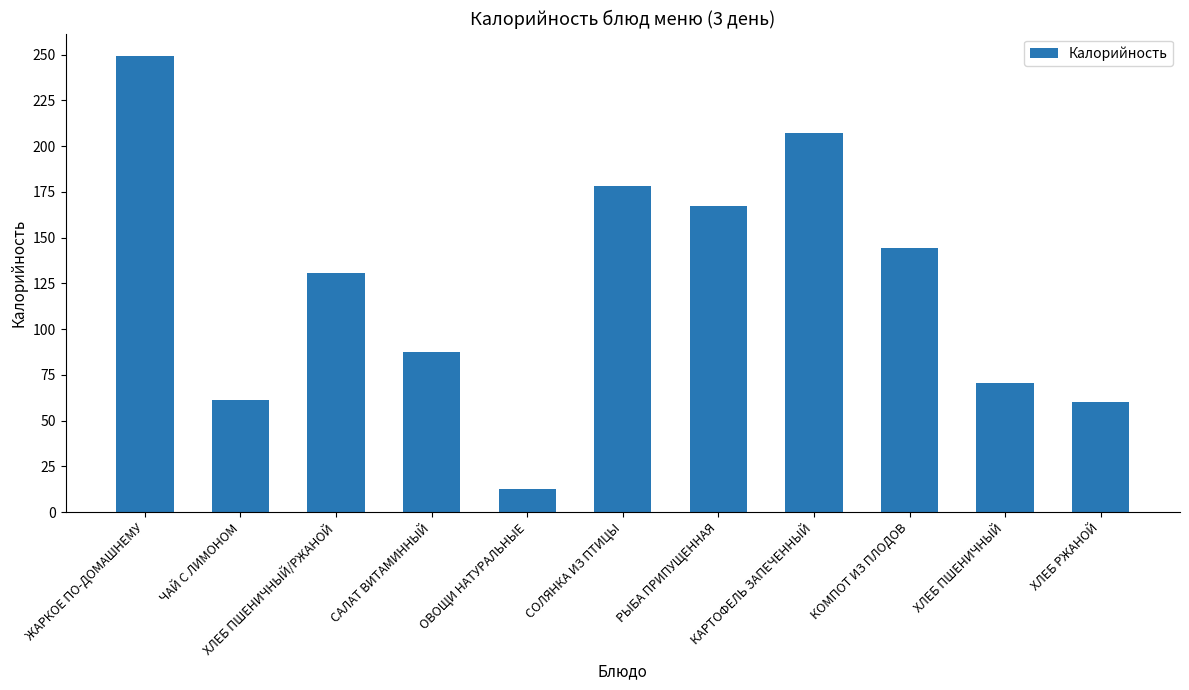

Which has a higher value, ХЛЕБ ПШЕНИЧНЫЙ/РЖАНОЙ or ЧАЙ С ЛИМОНОМ?

ХЛЕБ ПШЕНИЧНЫЙ/РЖАНОЙ